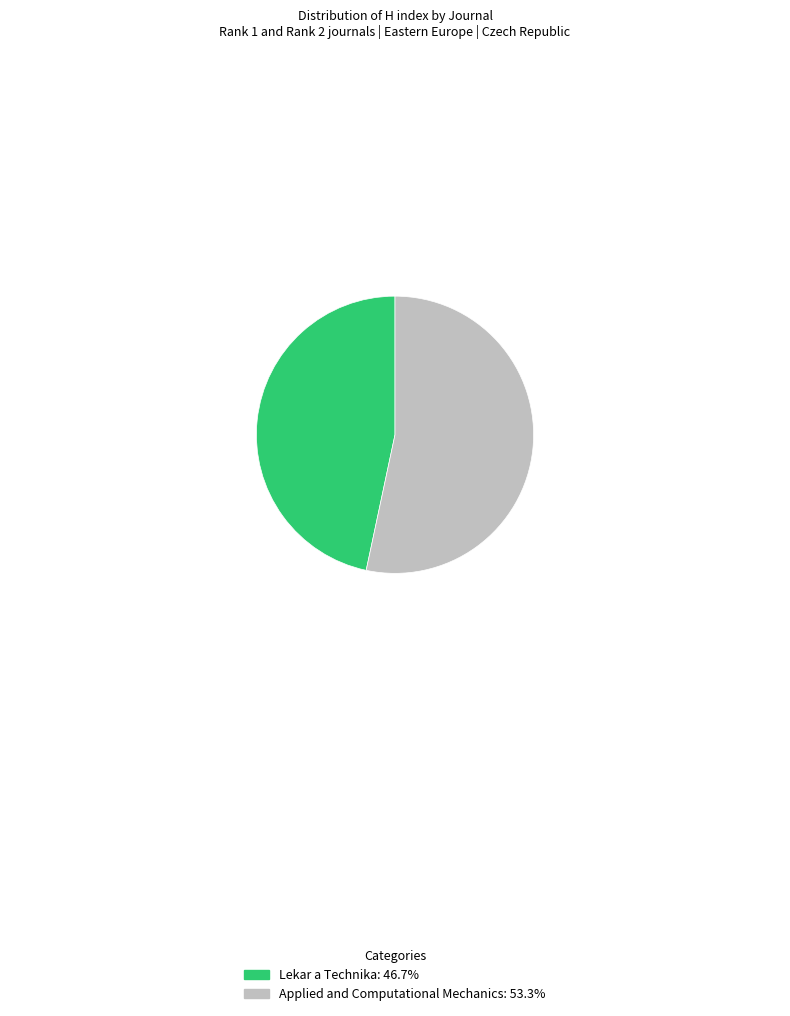

How many slices are in this pie chart?

2